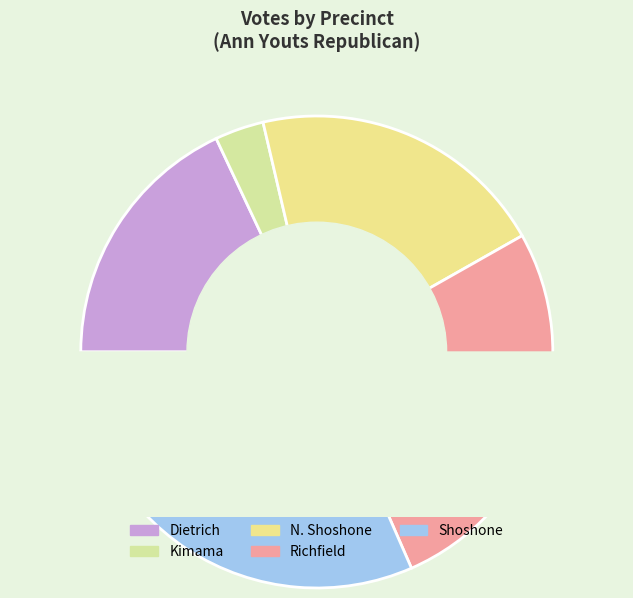

How many slices are in this pie chart?

5